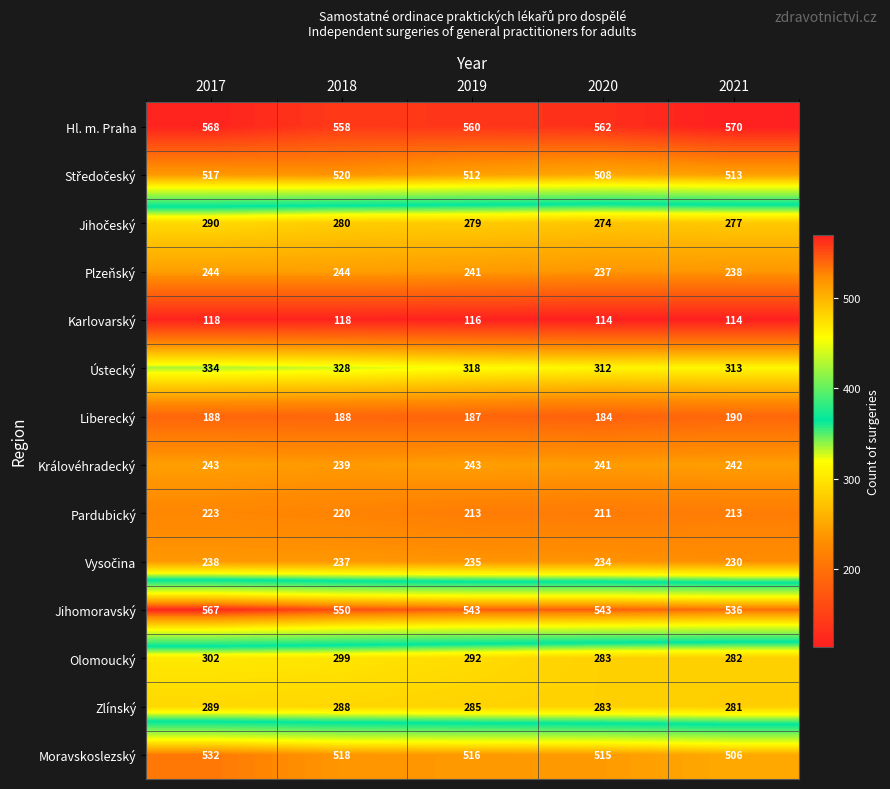

What is the minimum value shown in the chart?

114